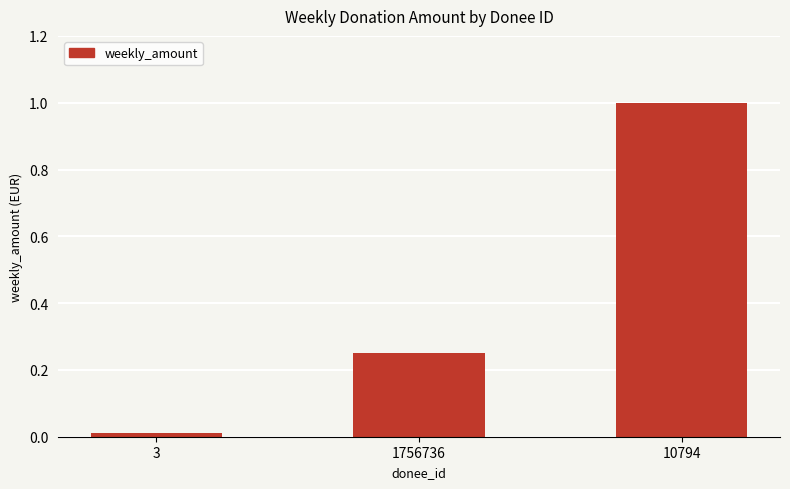

What is the sum of all values?

1.3